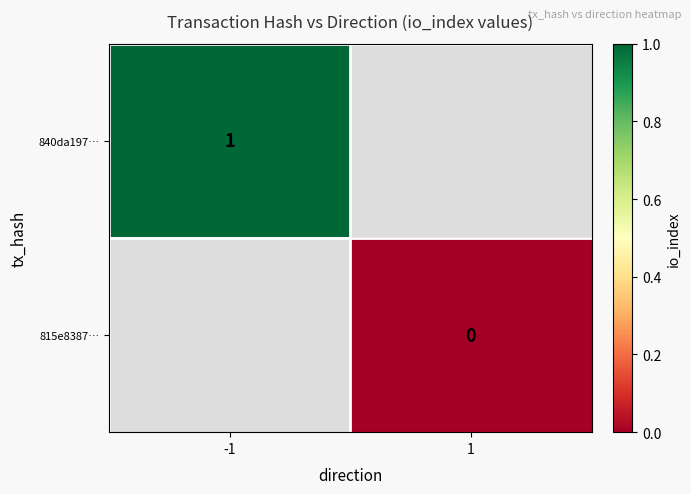

Is it true that 840da197… equals 1 at -1?

True